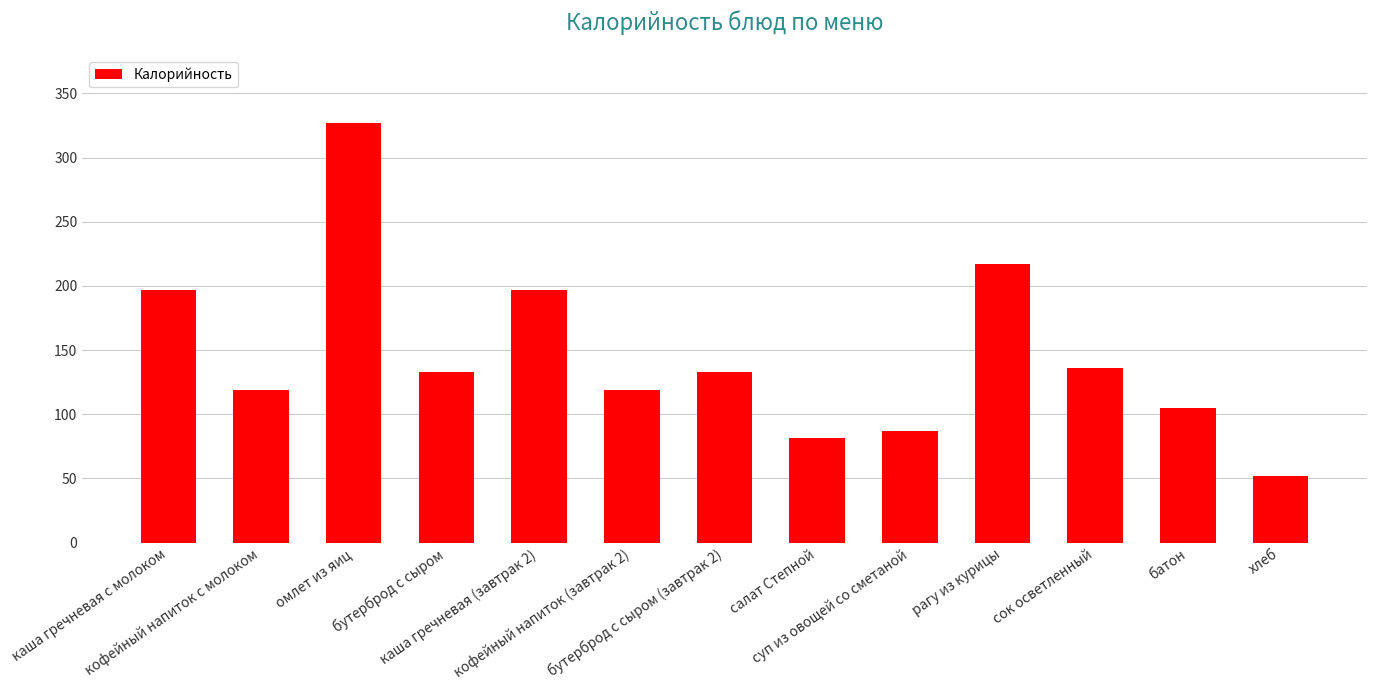

What is the label of the 9th bar from the right?

каша гречневая (завтрак 2)